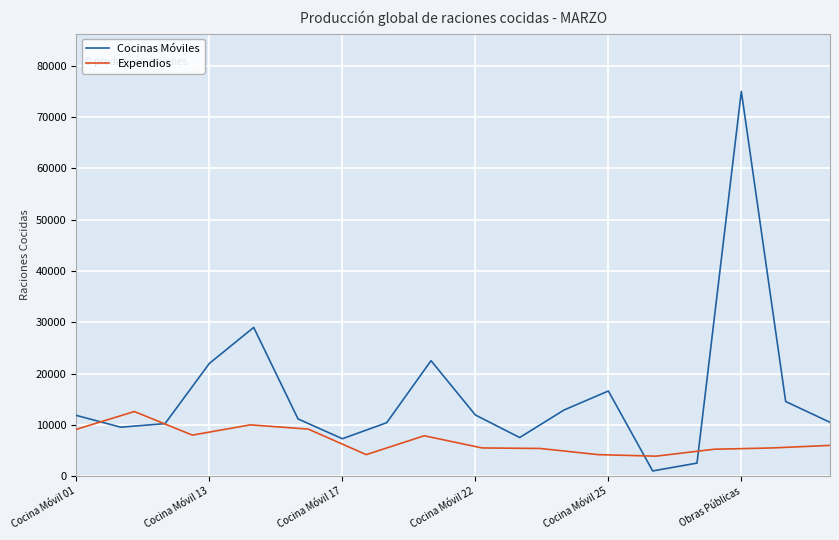

Reading left to right, what are all the values shown in this chart?

Cocina Móvil 01=11840	Cocina Móvil 03=9545	Cocina Móvil 09=10240	Cocina Móvil 13=21976	Cocina Móvil 14 (MIGRACION)=28988	Cocina Móvil 16=11155	Cocina Móvil 17=7295	Cocina Móvil 18=10420	Cocina Móvil 21=22505	Cocina Móvil 22=11927	Cocina Móvil 23=7530	Cocina Móvil 24=12893	Cocina Móvil 25=16598	Cocina Móvil 27=1019	Cocina Móvil 29=2550	Obras Públicas=74987	Cocina Móvil 34=14552	Cocina Móvil 37=10500